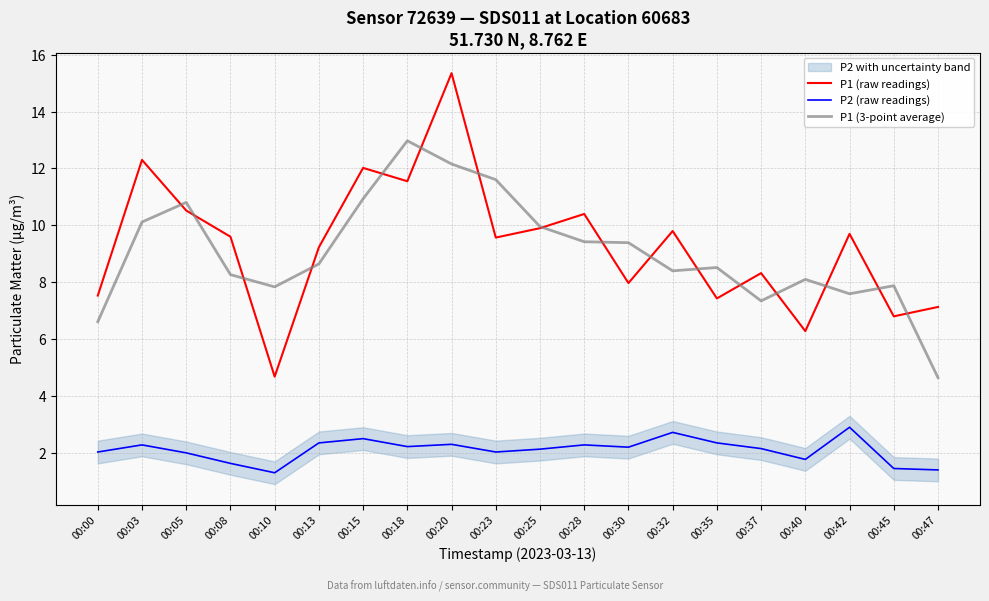

What is the average value of the P1 (3-point average) series?

9.1